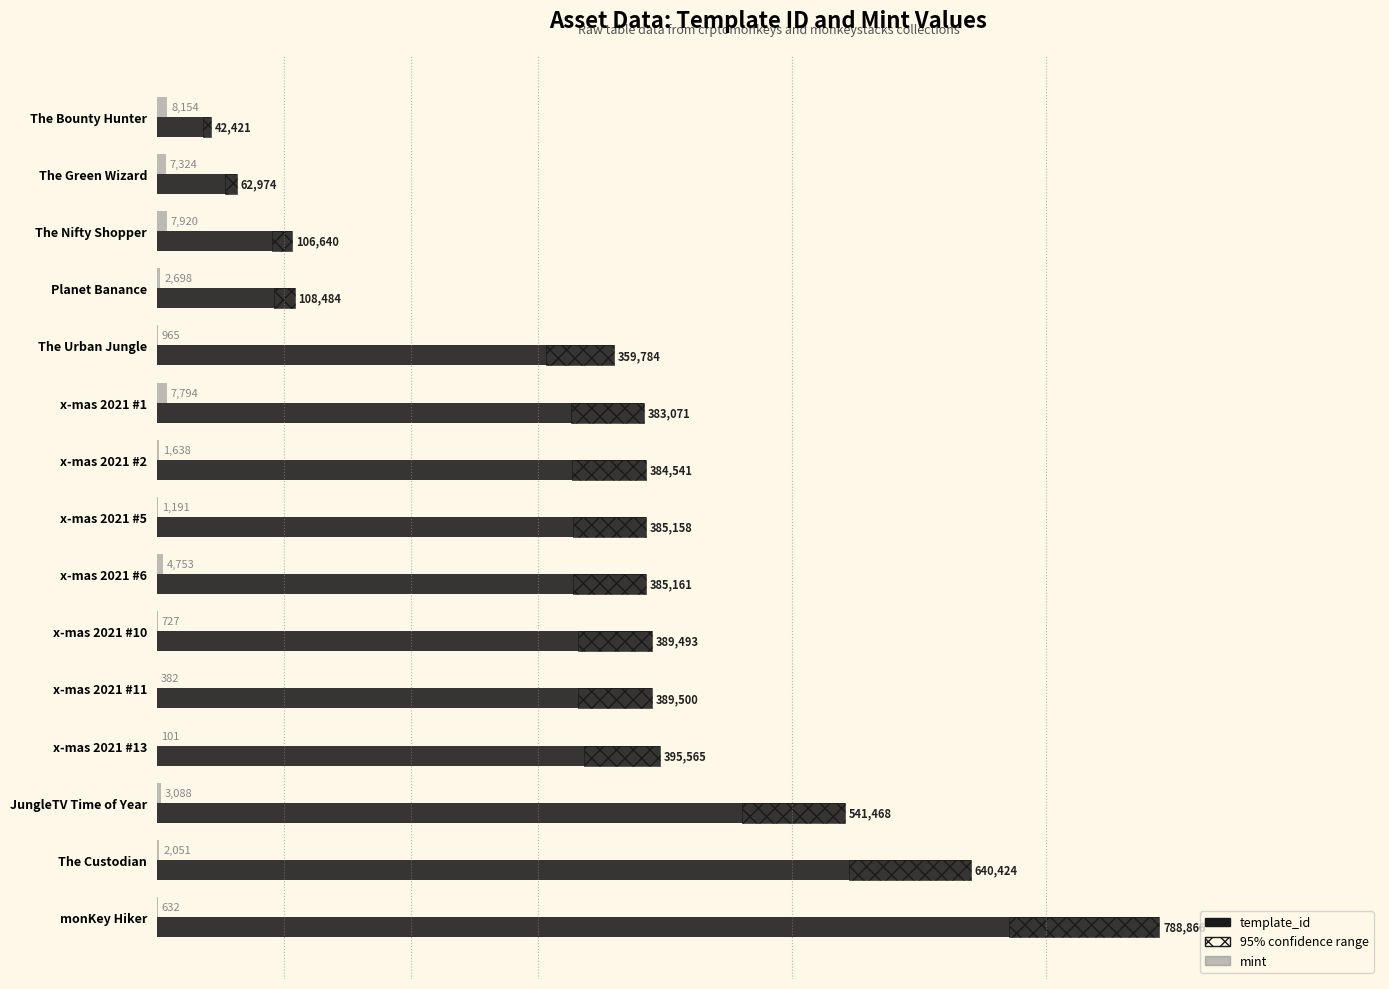

Reading left to right, extract all data points from this chart.

mint: 8154	7324	7920	2698	965	7794	1638	1191	4753	727	382	101	3088	2051	632
template_id: 42421	62974	106640	108484	359784	383071	384541	385158	385161	389493	389500	395565	541468	640424	788866